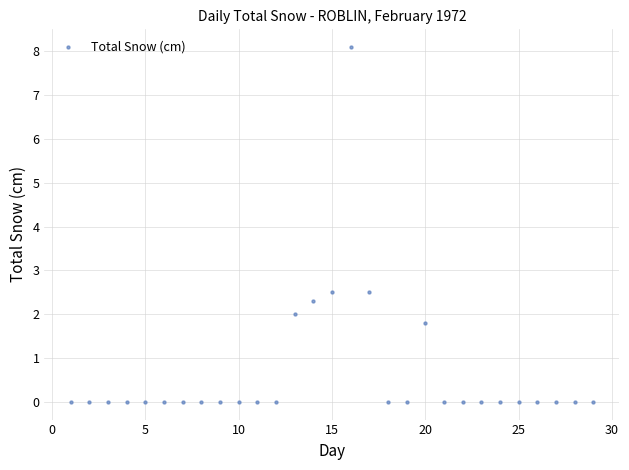

What is the range of X values (max minus min)?

28.0